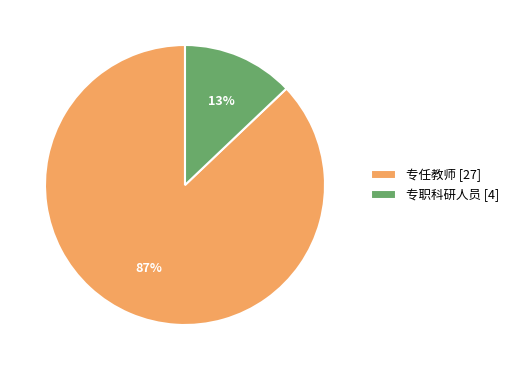

To the nearest percent, what is the average slice percentage?

50%